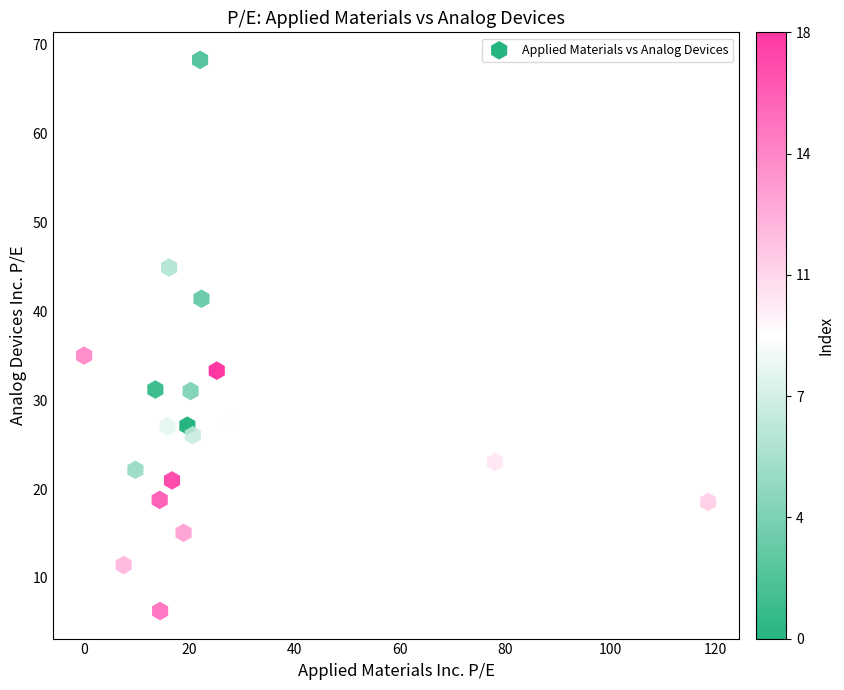

What Y value in the scatter plot is closest to 37?

35.0